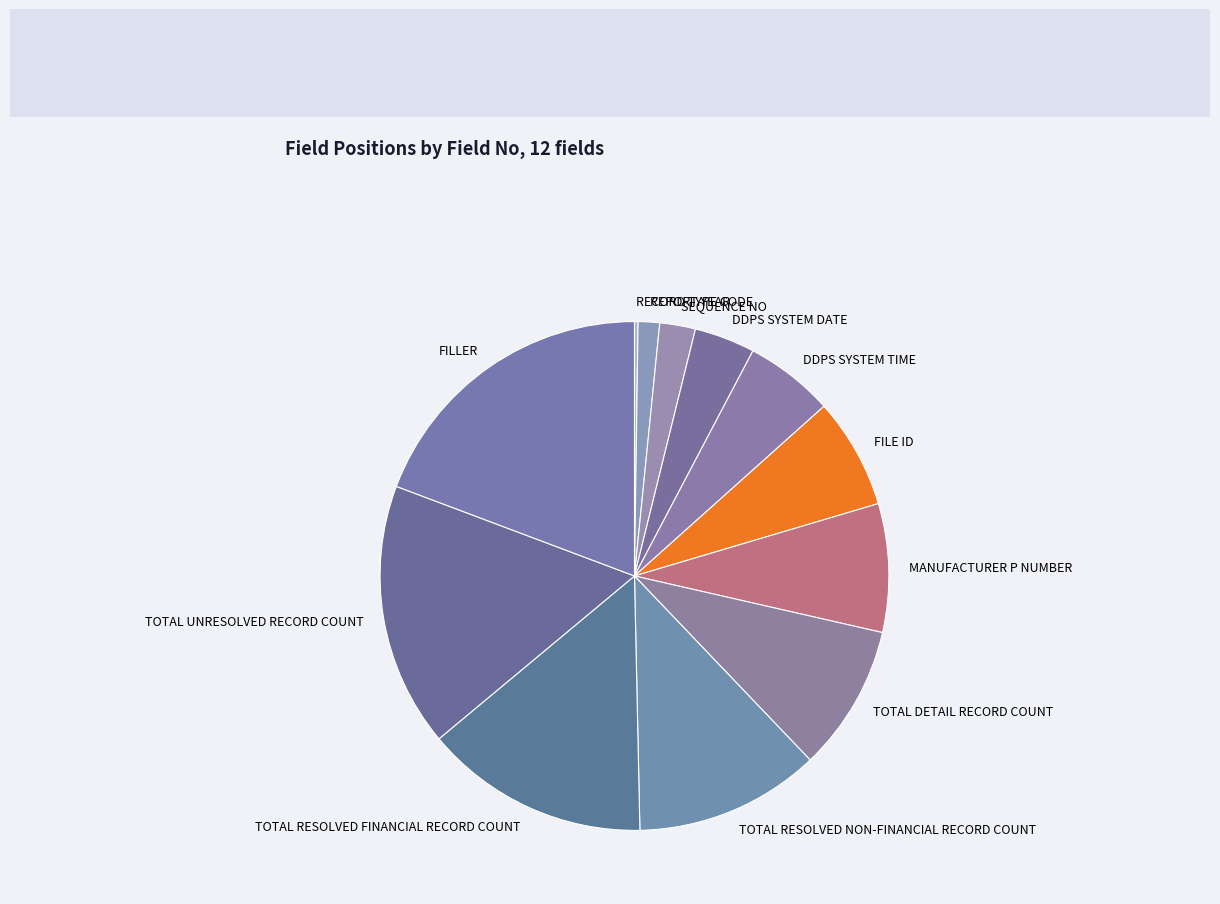

Is it true that TOTAL RESOLVED FINANCIAL RECORD COUNT is 14% of the pie?

True